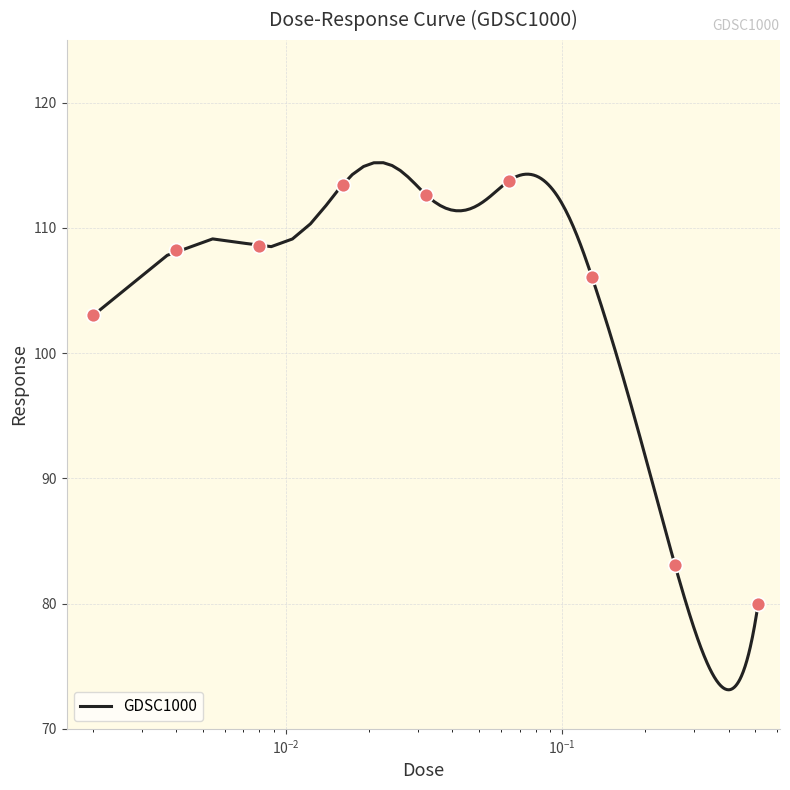

Approximately how many times larger is the value at 0.512 compared to 0.256?

1.0